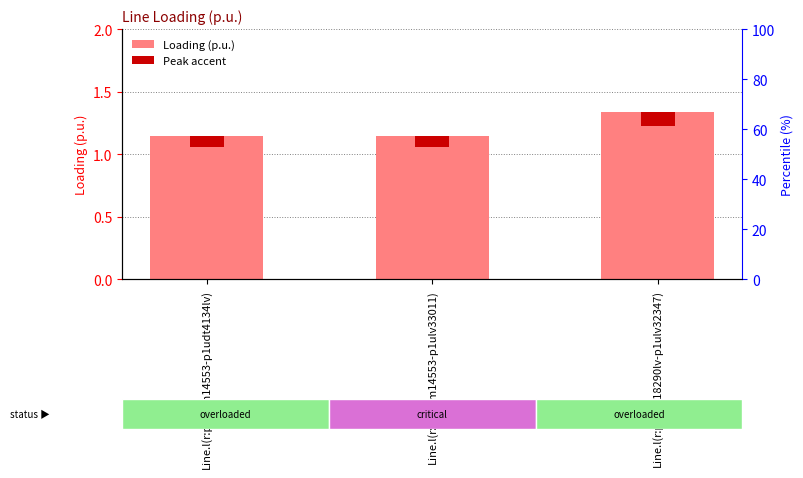

Which has a higher value, Line.l(r:p1udm14553-p1ulv33011) or Line.l(r:p1udm14553-p1udt4134lv)?

Line.l(r:p1udm14553-p1ulv33011)